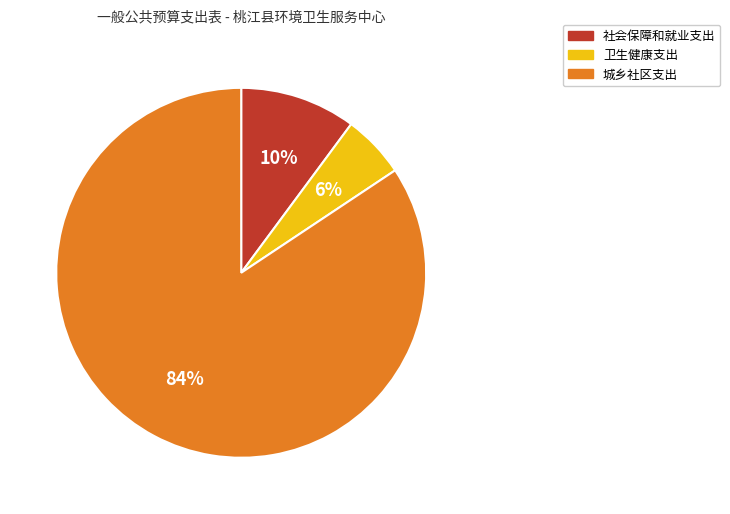

The 城乡社区支出 slice represents 90% of the pie. True or false?

False